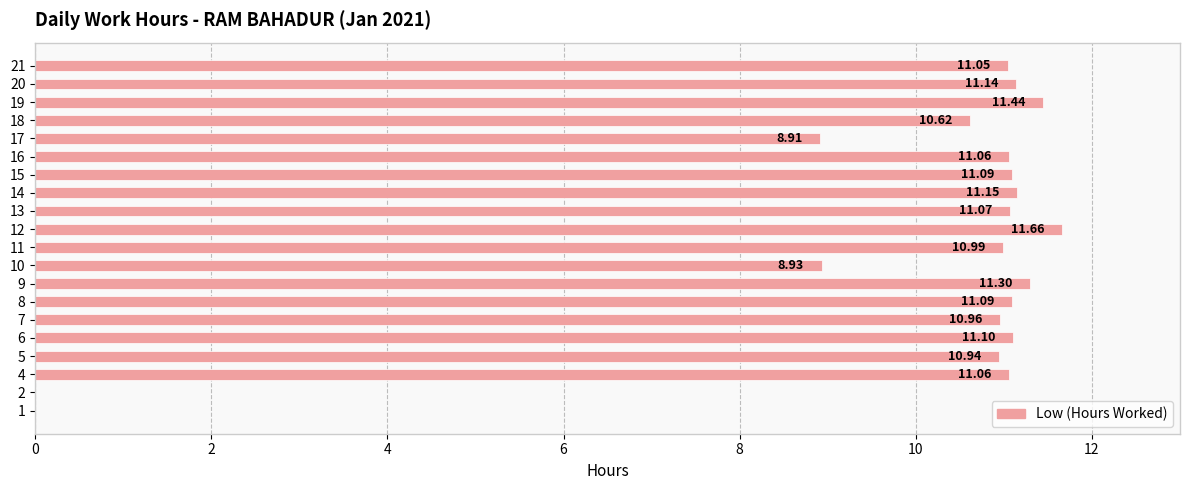

What is the change in value from 17 to 21?

+2.1